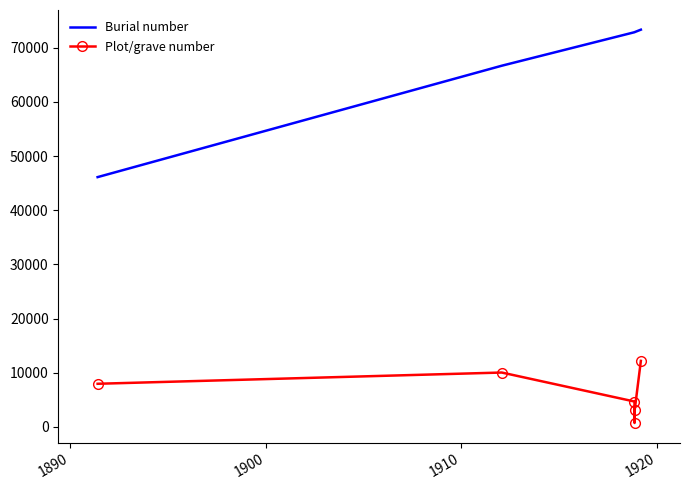

Which series has the largest range (max minus min)?

Burial number